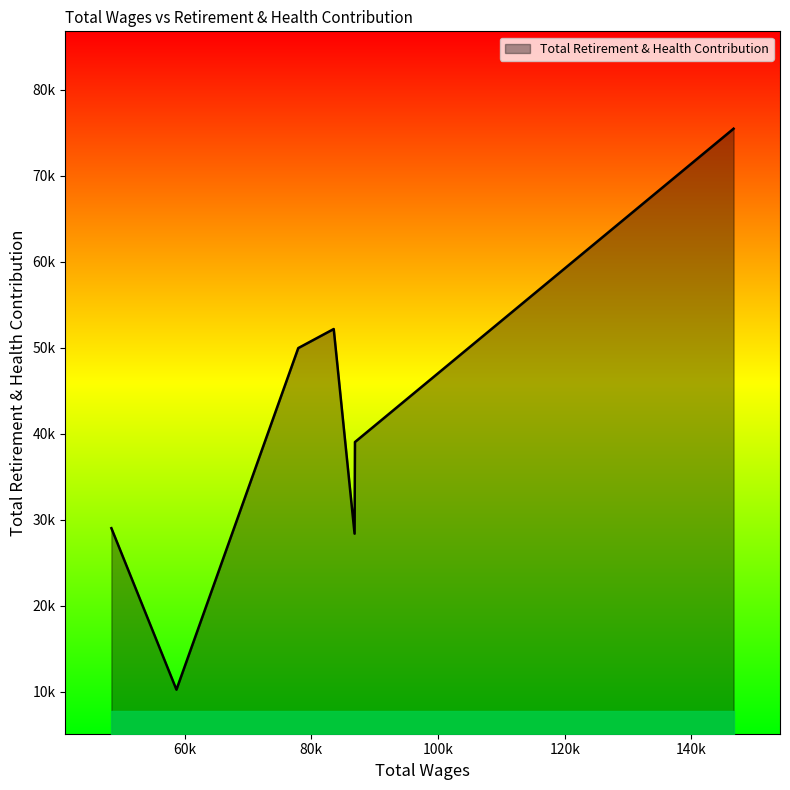

What is the greatest value displayed?

75464